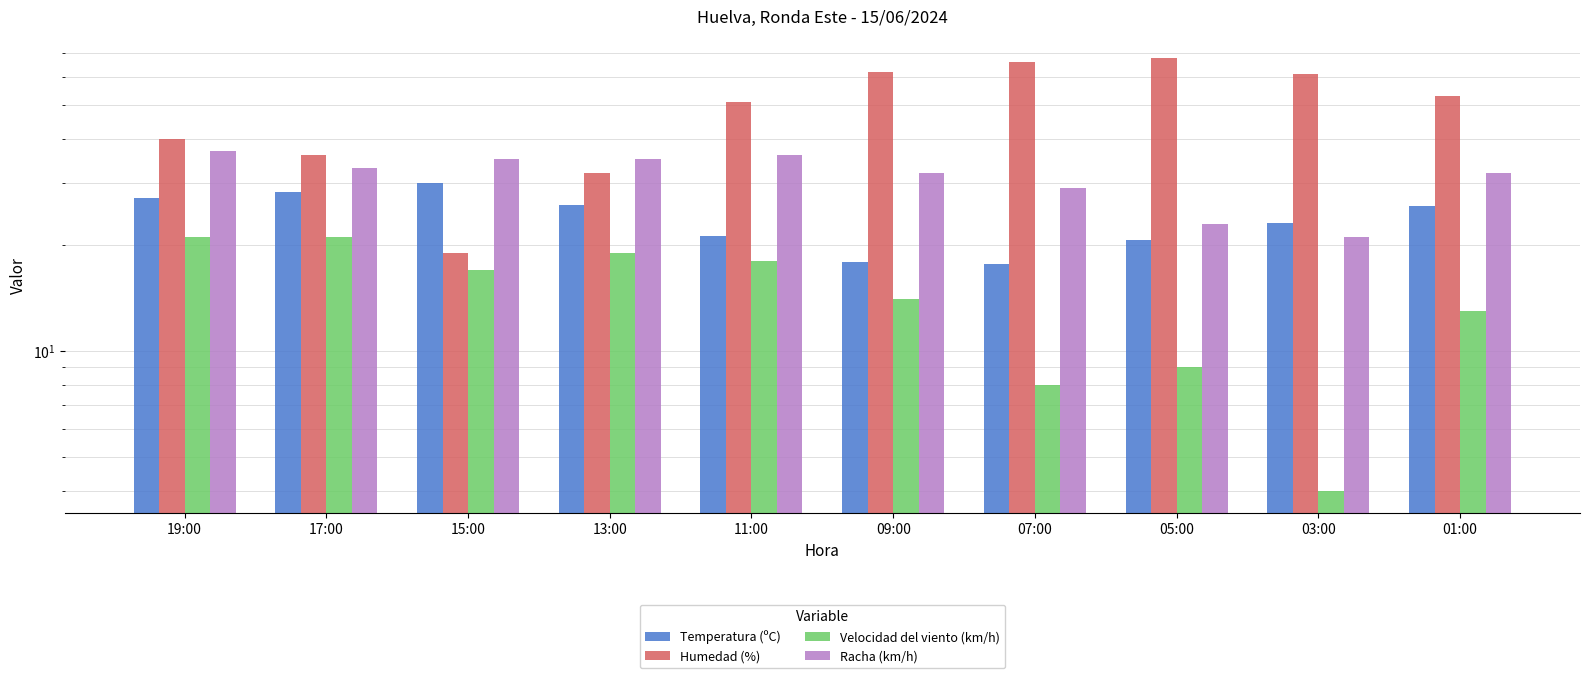

How many data points in Humedad (%) are less than 53?

5